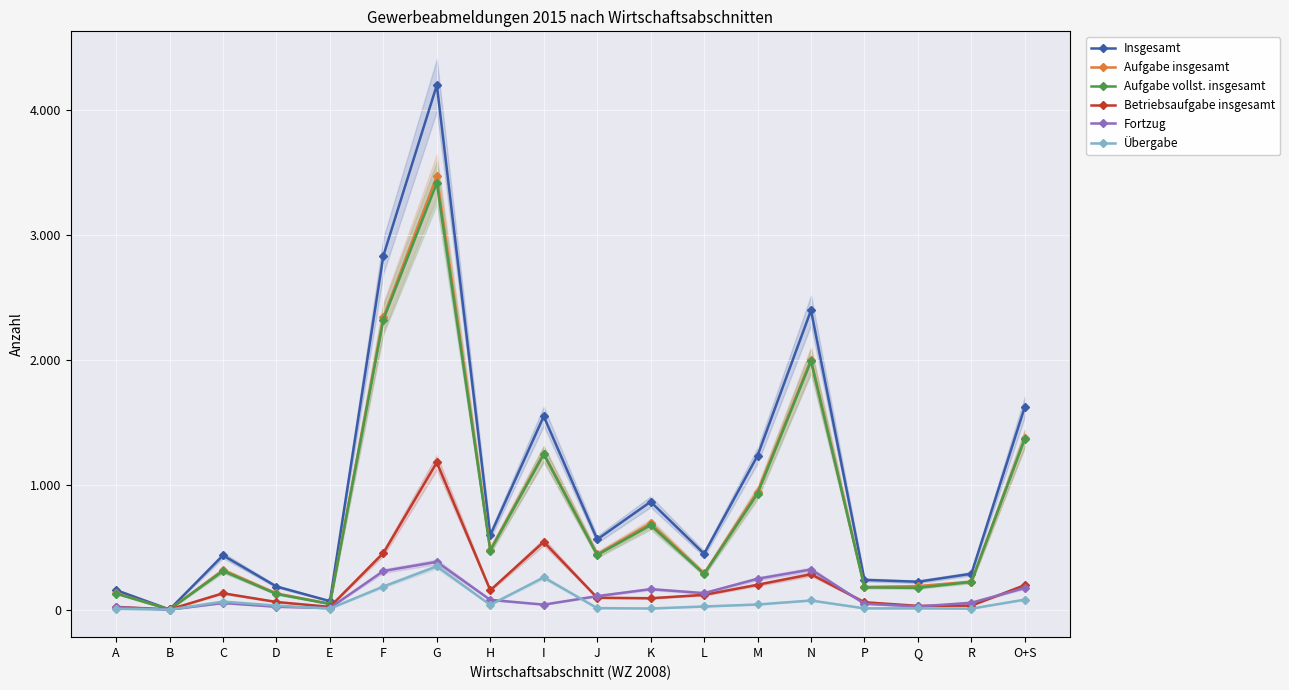

Where is the first local minimum for Fortzug?

B